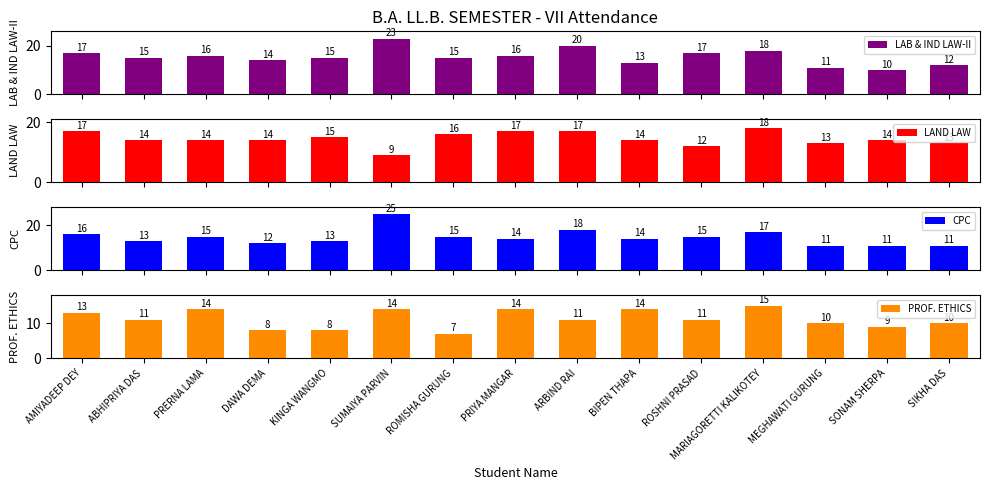

List the series in order of their peak value, lowest first.

PROF. ETHICS, LAND LAW, LAB & IND LAW-II, CPC